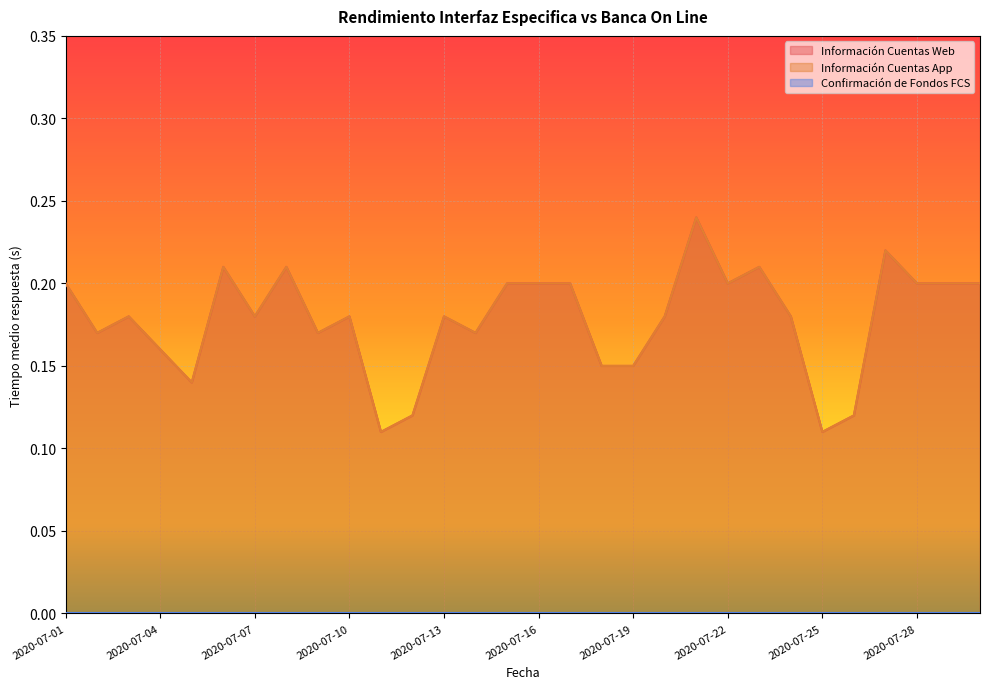

Reading right to left, list all the values displayed in this chart.

Información Cuentas Web: 2020-07-30=0.2	2020-07-29=0.2	2020-07-28=0.2	2020-07-27=0.2	2020-07-26=0.1	2020-07-25=0.1	2020-07-24=0.2	2020-07-23=0.2	2020-07-22=0.2	2020-07-21=0.2	2020-07-20=0.2	2020-07-19=0.1	2020-07-18=0.1	2020-07-17=0.2	2020-07-16=0.2	2020-07-15=0.2	2020-07-14=0.2	2020-07-13=0.2	2020-07-12=0.1	2020-07-11=0.1	2020-07-10=0.2	2020-07-09=0.2	2020-07-08=0.2	2020-07-07=0.2	2020-07-06=0.2	2020-07-05=0.1	2020-07-04=0.2	2020-07-03=0.2	2020-07-02=0.2	2020-07-01=0.2
Información Cuentas App: 2020-07-30=0.2	2020-07-29=0.2	2020-07-28=0.2	2020-07-27=0.2	2020-07-26=0.1	2020-07-25=0.1	2020-07-24=0.2	2020-07-23=0.2	2020-07-22=0.2	2020-07-21=0.2	2020-07-20=0.2	2020-07-19=0.1	2020-07-18=0.1	2020-07-17=0.2	2020-07-16=0.2	2020-07-15=0.2	2020-07-14=0.2	2020-07-13=0.2	2020-07-12=0.1	2020-07-11=0.1	2020-07-10=0.2	2020-07-09=0.2	2020-07-08=0.2	2020-07-07=0.2	2020-07-06=0.2	2020-07-05=0.1	2020-07-04=0.2	2020-07-03=0.2	2020-07-02=0.2	2020-07-01=0.2